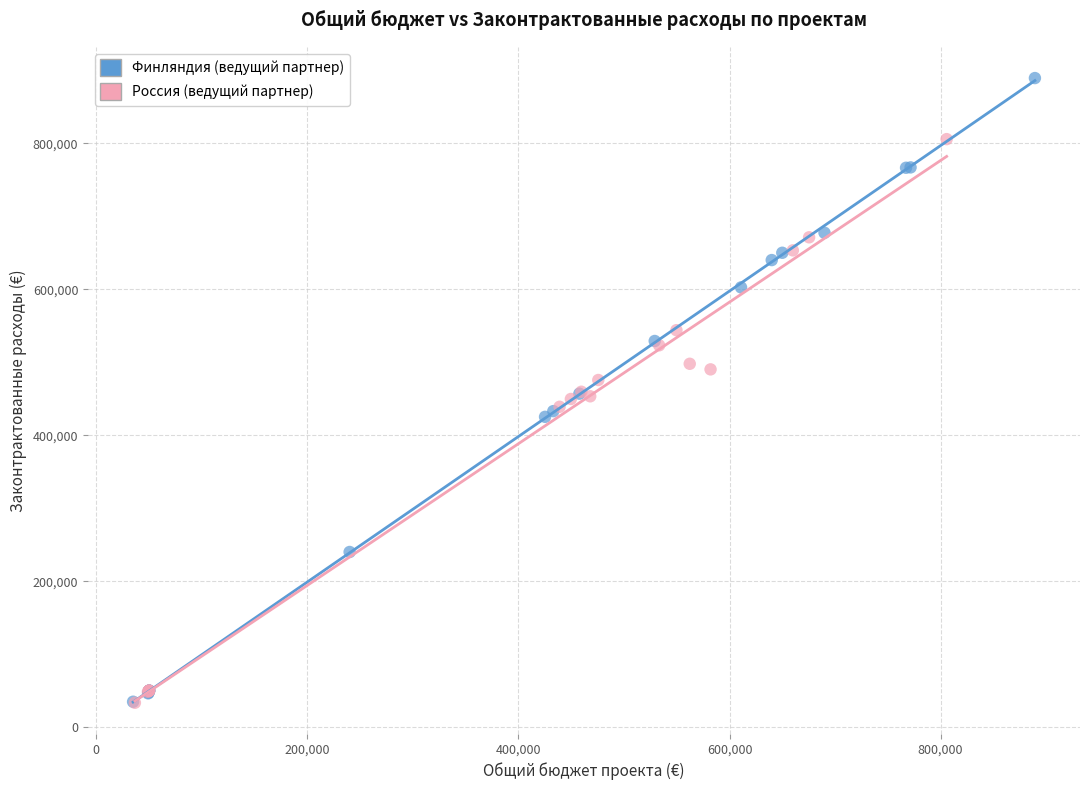

Which series has the widest spread of Y values?

Финляндия (ведущий партнер)